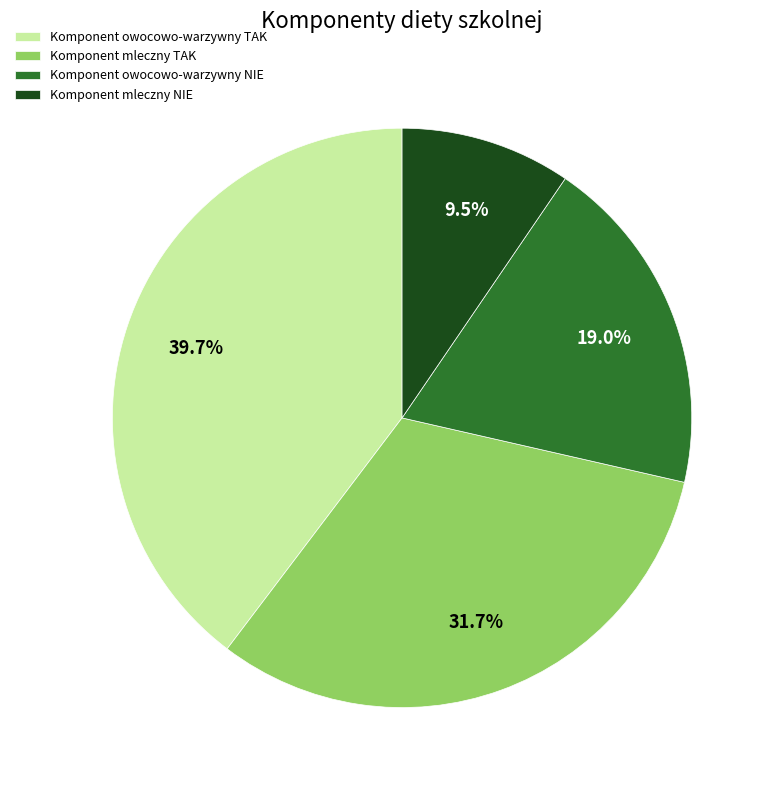

Is there a majority slice in this chart?

No